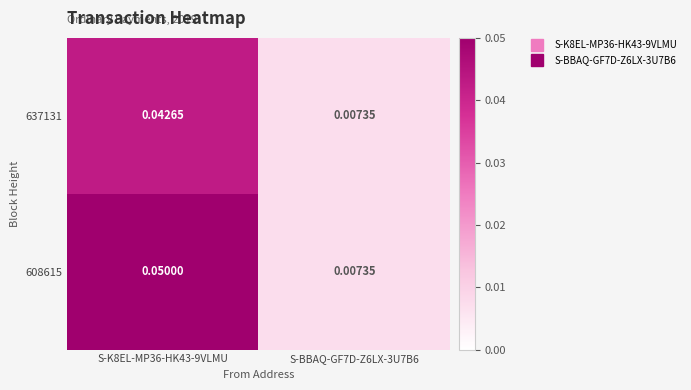

Is the value of 637131 at S-BBAQ-GF7D-Z6LX-3U7B6 greater than the value of 608615 at S-K8EL-MP36-HK43-9VLMU?

No